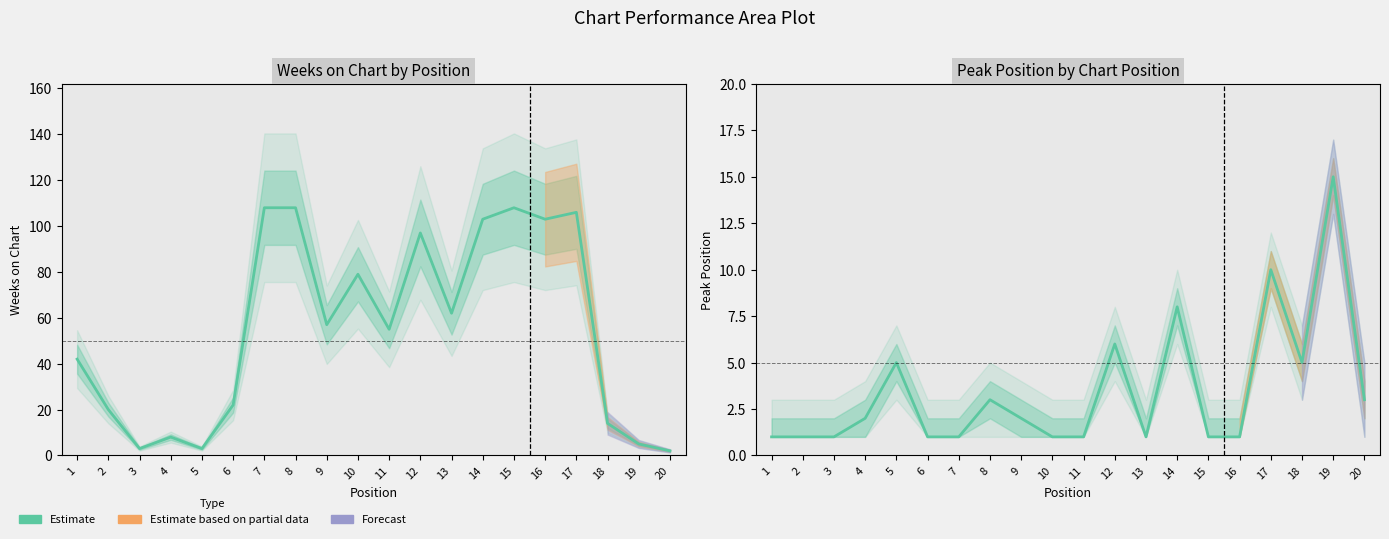

List the series in order of their peak value, highest first.

Weeks on Chart, Peak Position